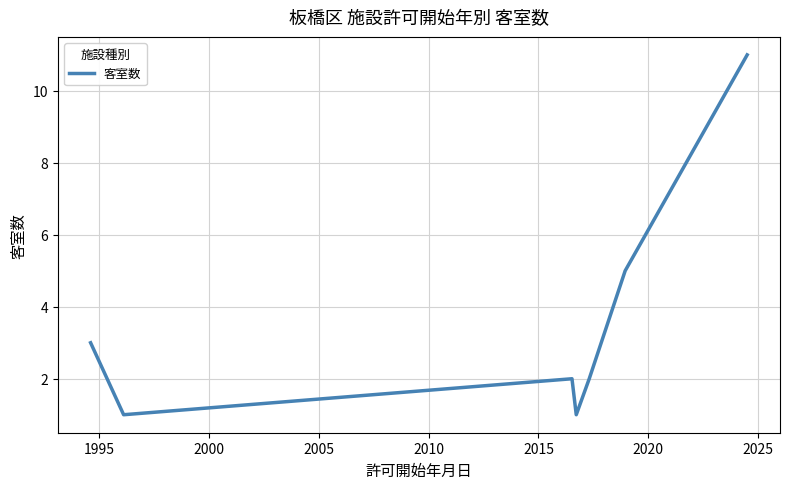

How many series are shown in this chart?

1